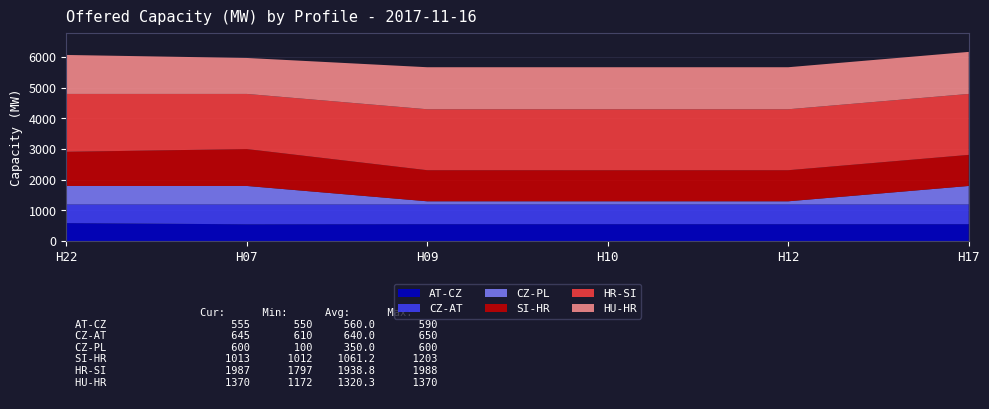

Reading right to left, what are all the values shown in this chart?

AT-CZ: 555	555	555	555	550	590
CZ-AT: 645	645	645	645	650	610
CZ-PL: 600	100	100	100	600	600
SI-HR: 1013	1013	1012	1013	1203	1113
HR-SI: 1987	1987	1988	1987	1797	1887
HU-HR: 1370	1370	1370	1370	1172	1270